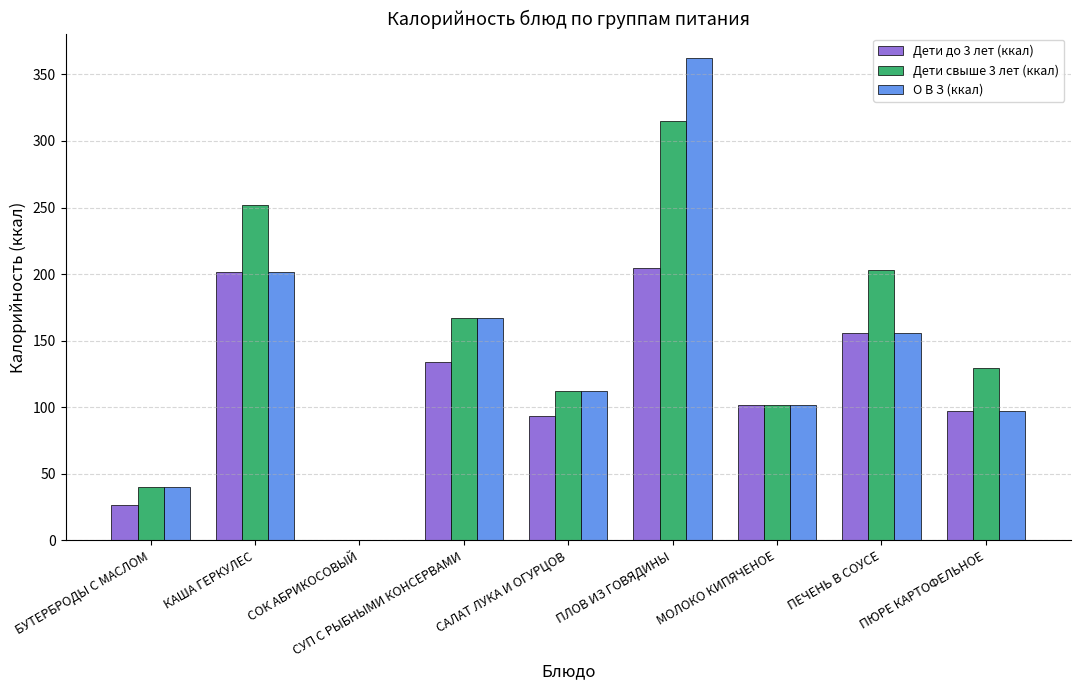

The Дети свыше 3 лет (ккал) series shows 252.0 at КАША ГЕРКУЛЕС. True or false?

True